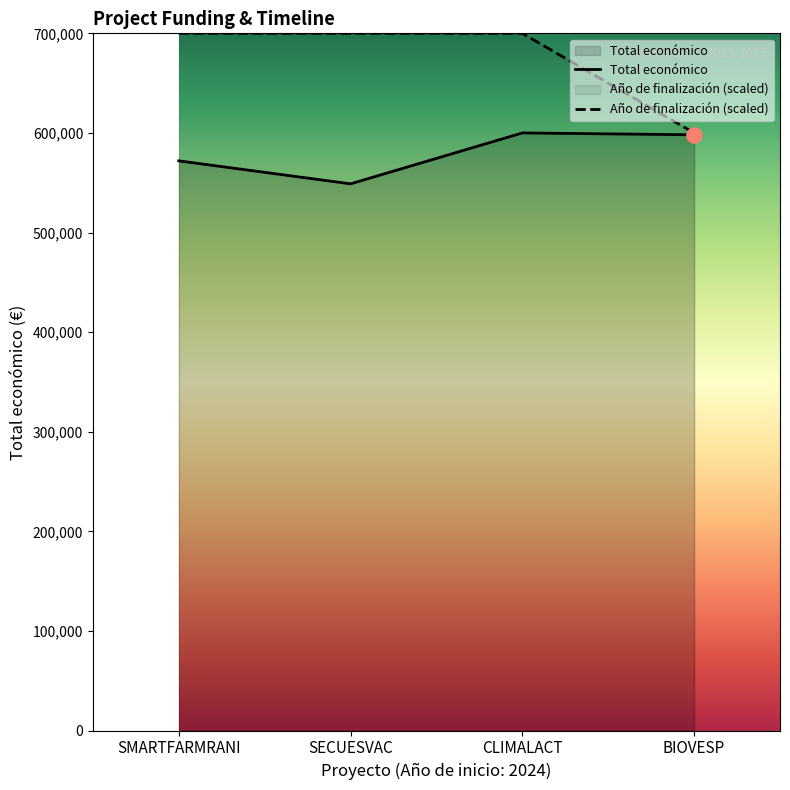

Which series has the largest Y range (max minus min)?

Año de finalización